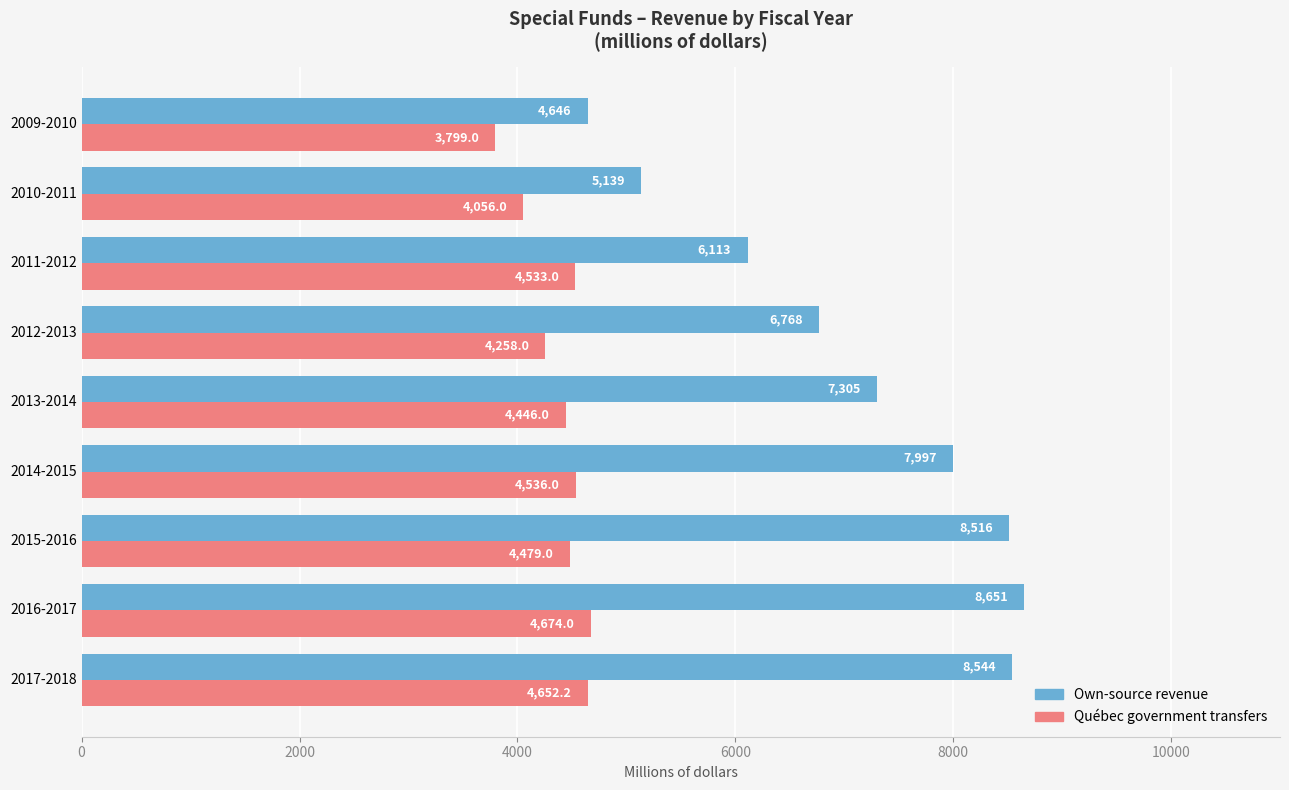

What is the difference between the maximum and minimum values in the Québec government transfers series?

875.0